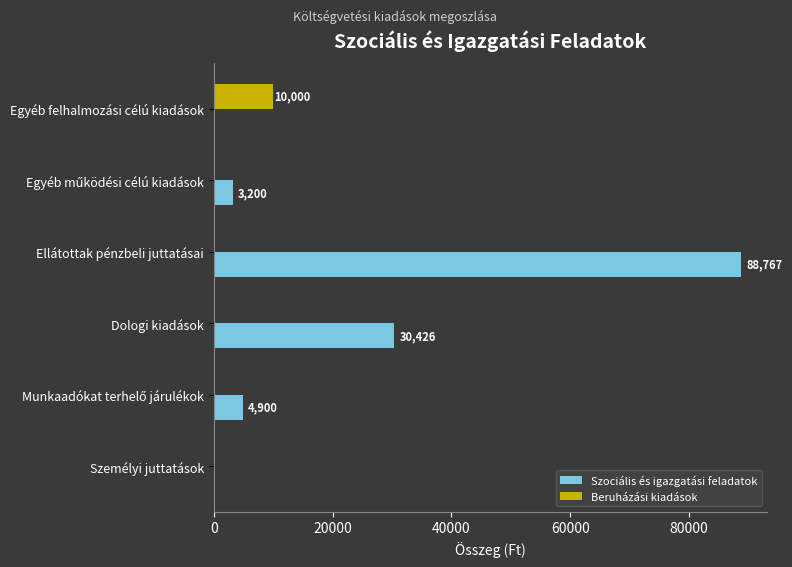

What is the highest value of the Beruházási kiadások series?

10000